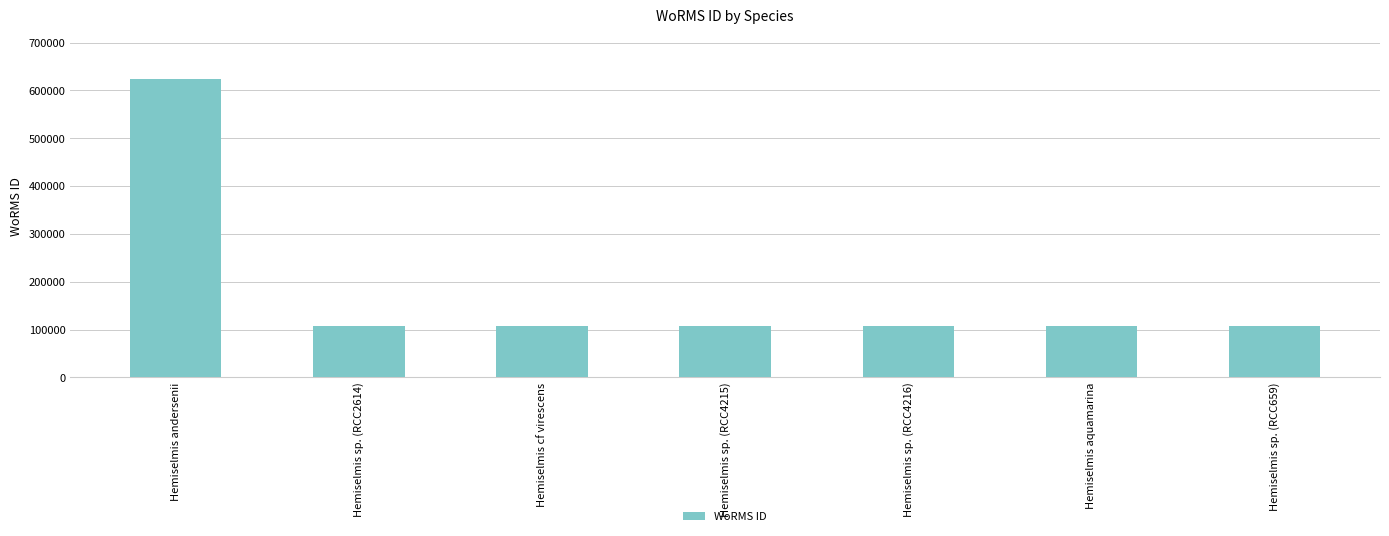

True or false: the data shows 106310 at Hemiselmis cf virescens.

True